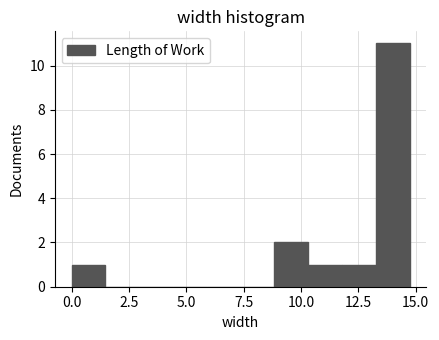

Read against the x-axis, roughly where is the centre of the tallest bar?

14.0